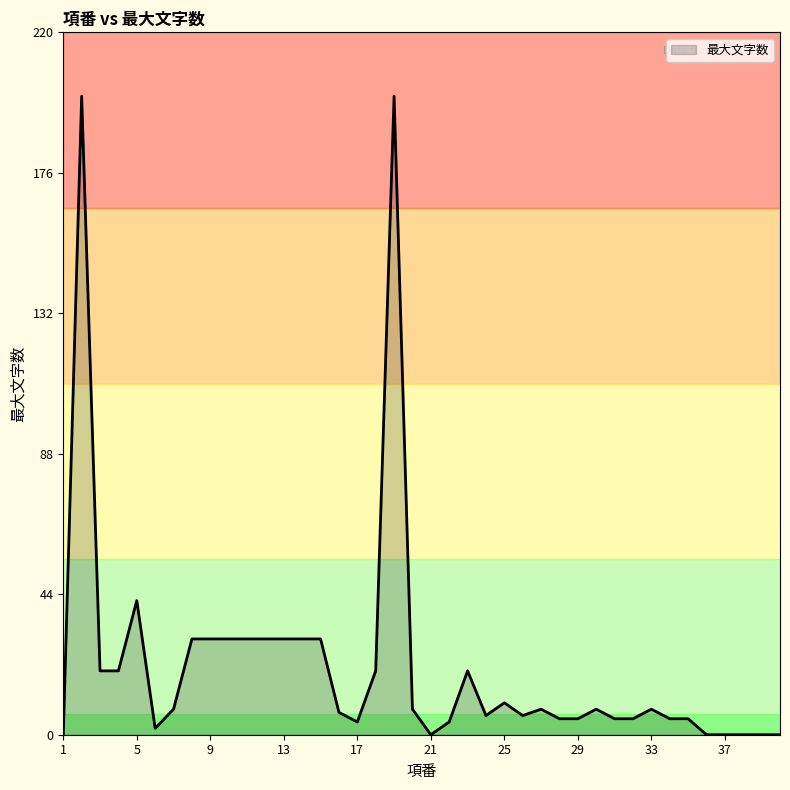

What is the difference between the maximum and minimum values?

200